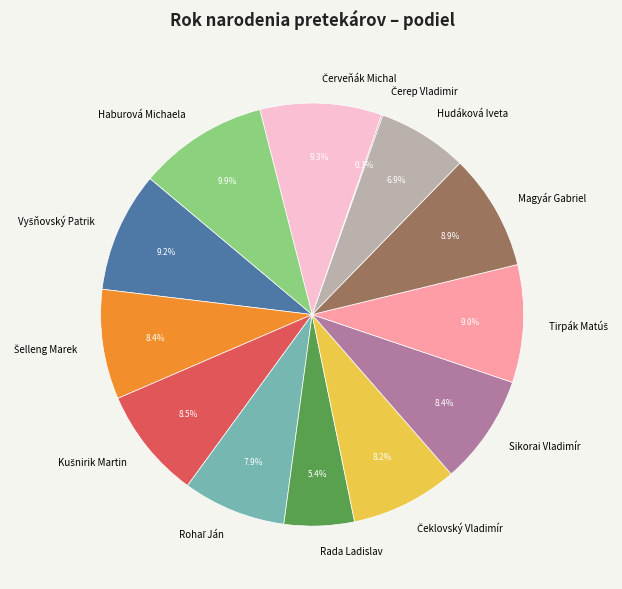

To the nearest percent, what is the difference between the largest and smallest slice percentages?

10%